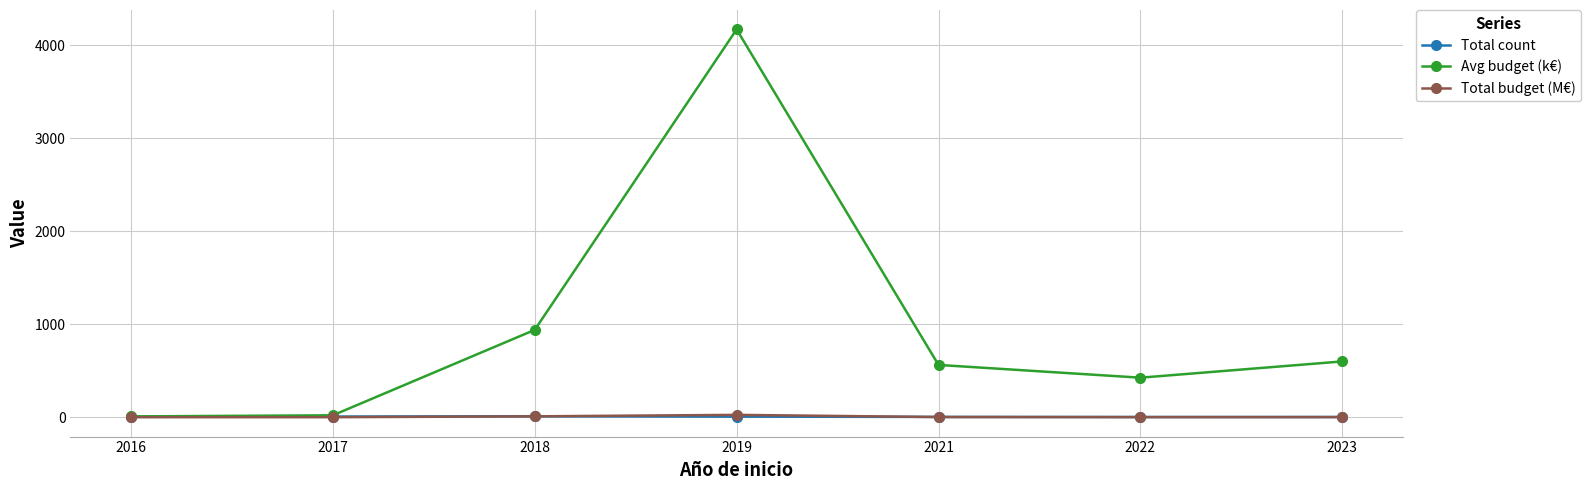

At which label does Total budget (M€) first exceed 1?

2018